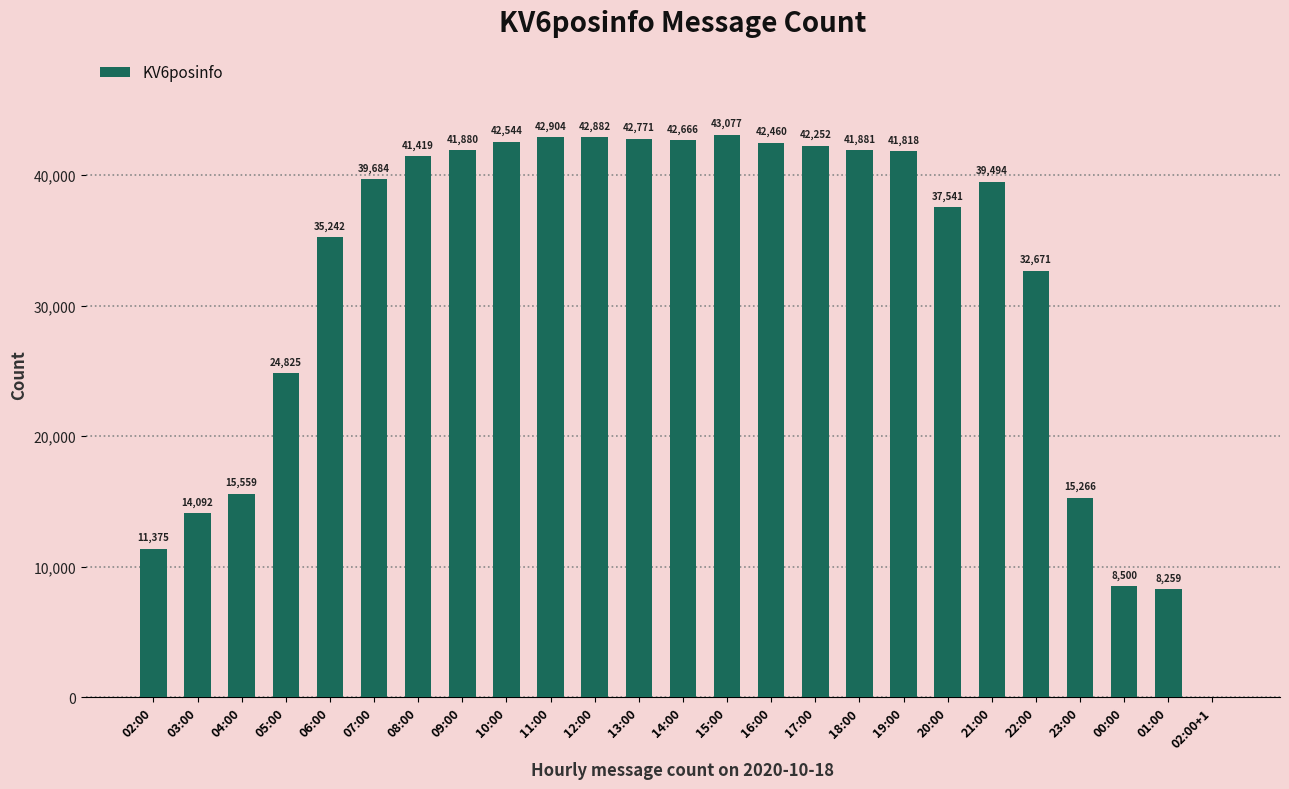

True or false: the data shows 24825 at 05:00.

True